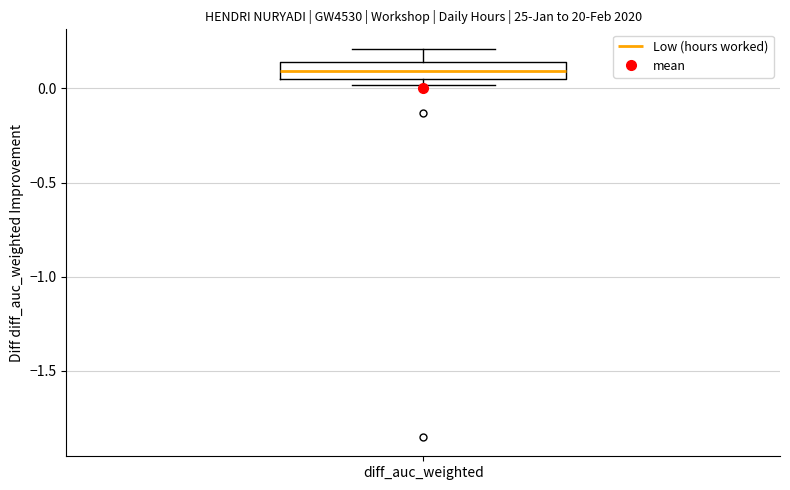

Transcribe this box plot: give where the median line is, the range the box spans, and where the two whiskers end, as read against the y-axis. The values are not printed on the chart, so give them approximately, as read against the axis.

median 0.10, box 0.05 to 0.15, whiskers 0.00 to 0.20